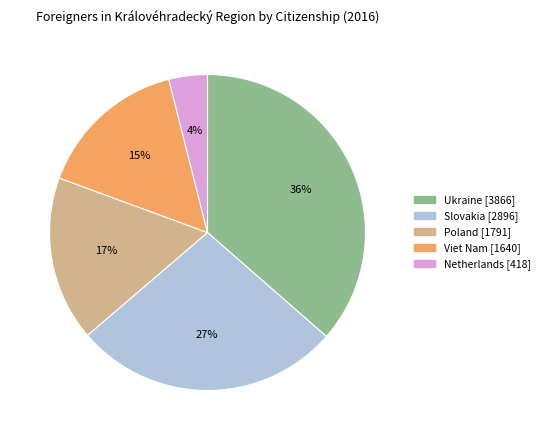

Is there any slice that represents more than half of the pie?

No